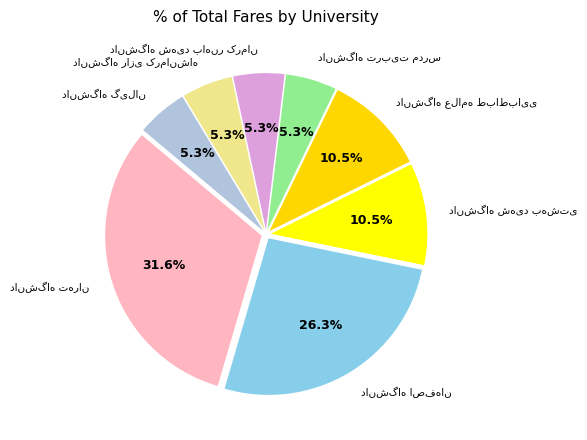

How many segments does this pie chart have?

8